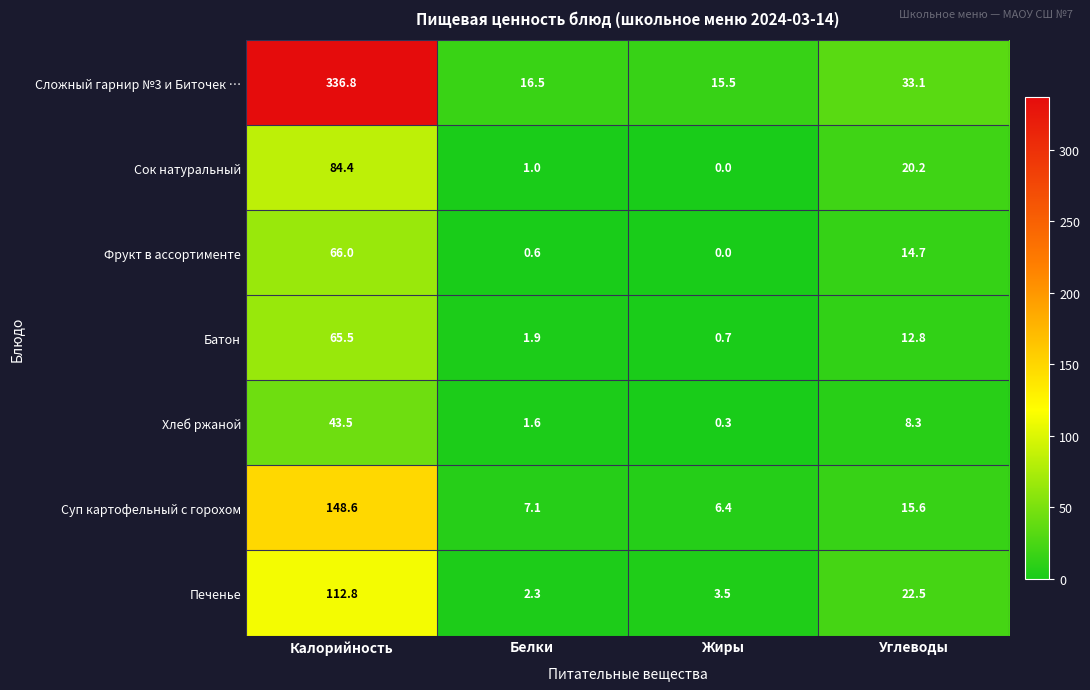

Which series has the largest total across all categories?

Сложный гарнир №3 и Биточек …